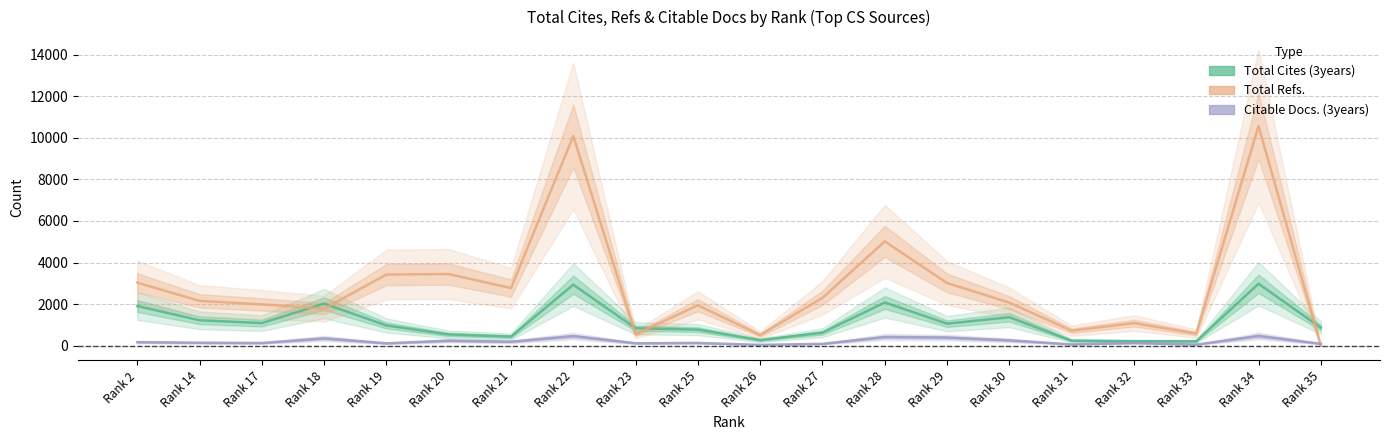

Is the value of Citable Docs. (3years) at Rank 25 greater than the value of Total Cites (3years) at Rank 28?

No